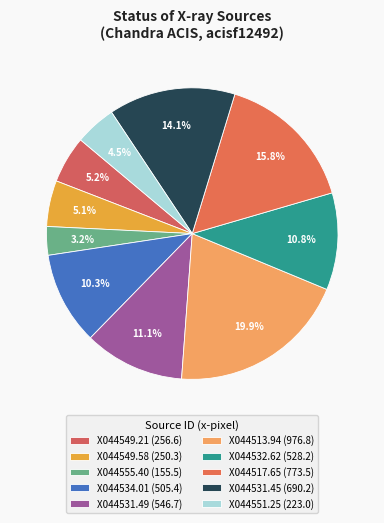

Is there a majority slice in this chart?

No